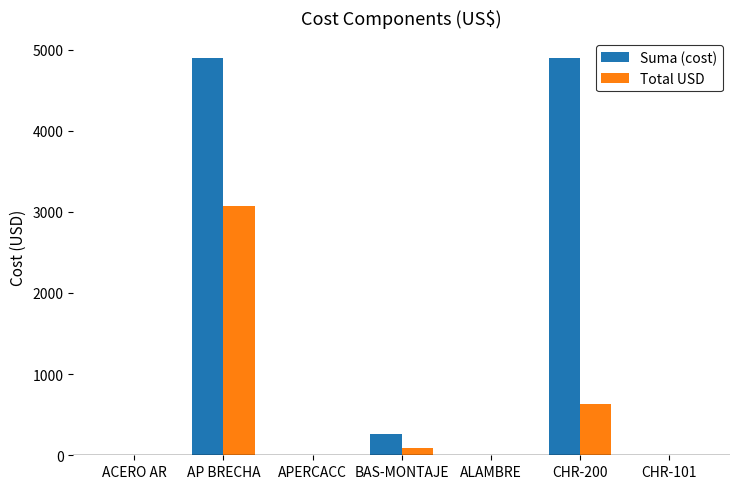

What is the average value of the Total USD series?

542.3